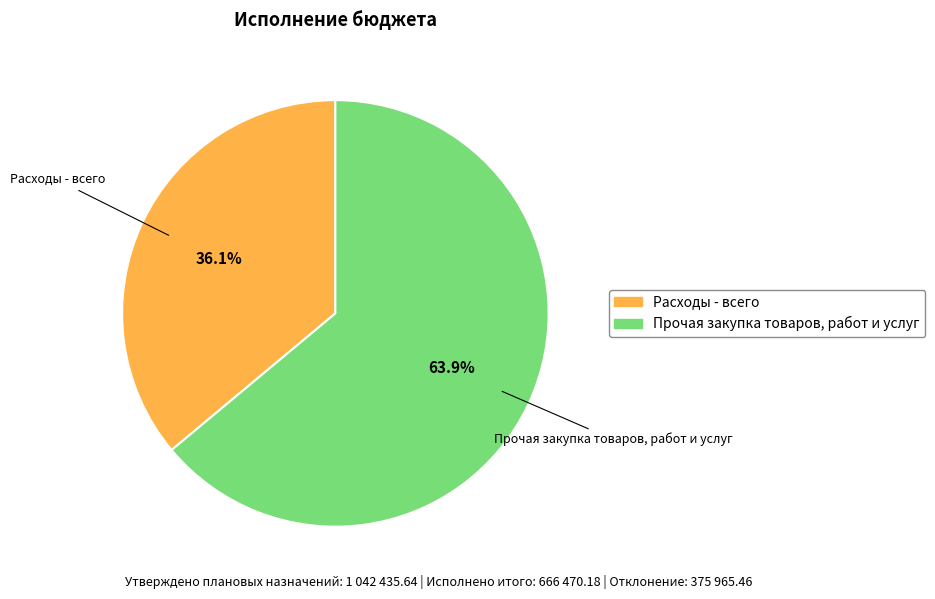

Is Прочая закупка товаров, работ и услуг the majority of the pie?

Yes